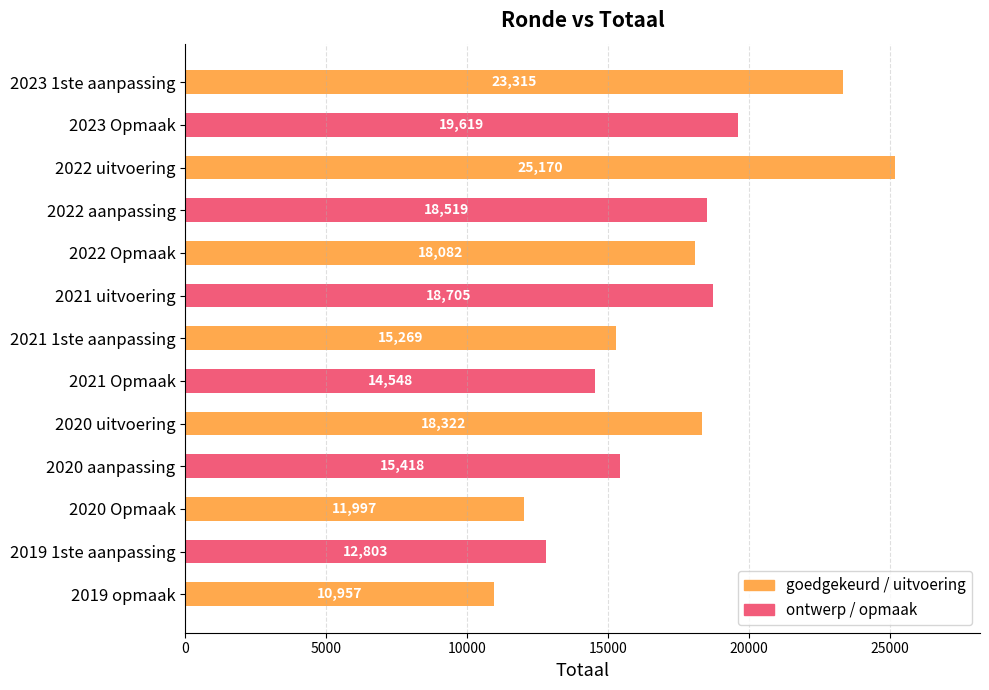

What is the greatest value displayed?

25170